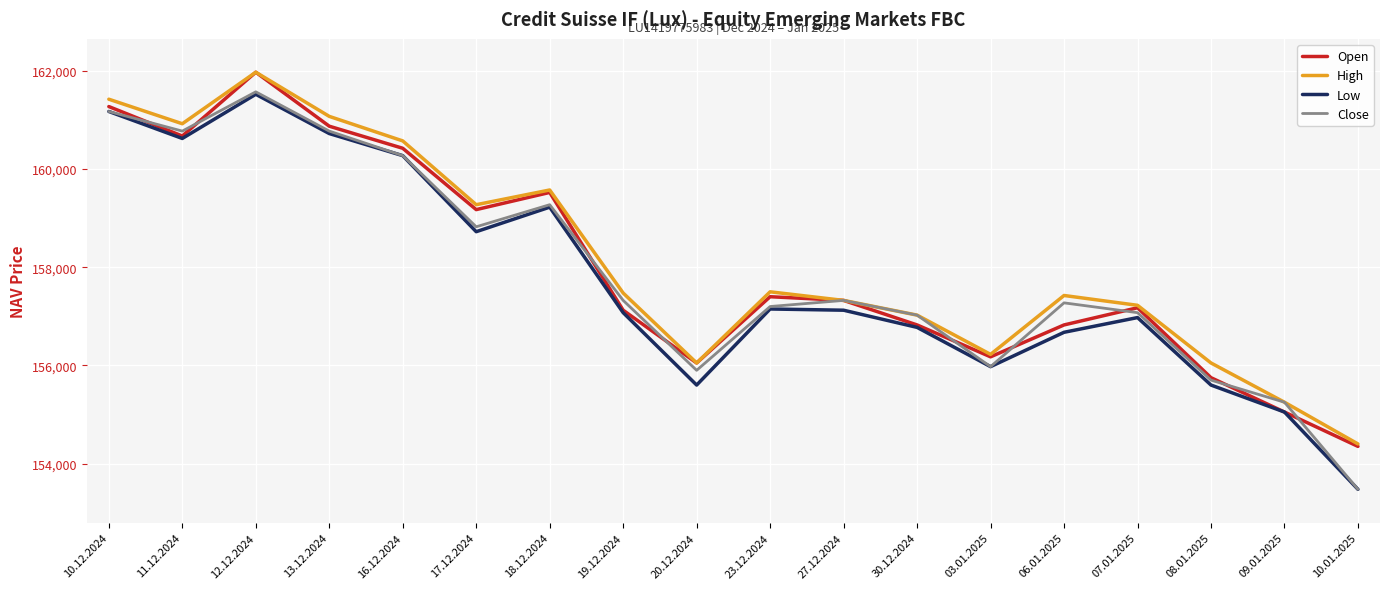

Does the chart display data point markers on the line(s)?

No